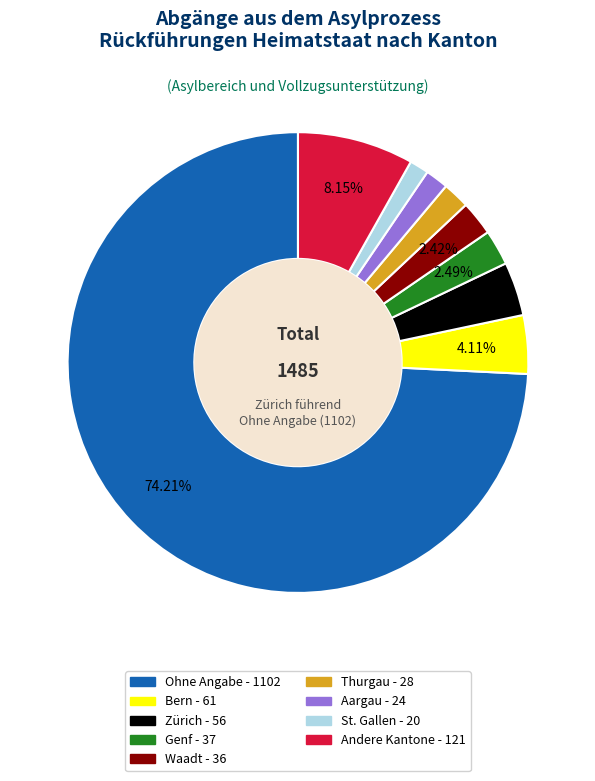

Does any single category account for the majority?

Yes